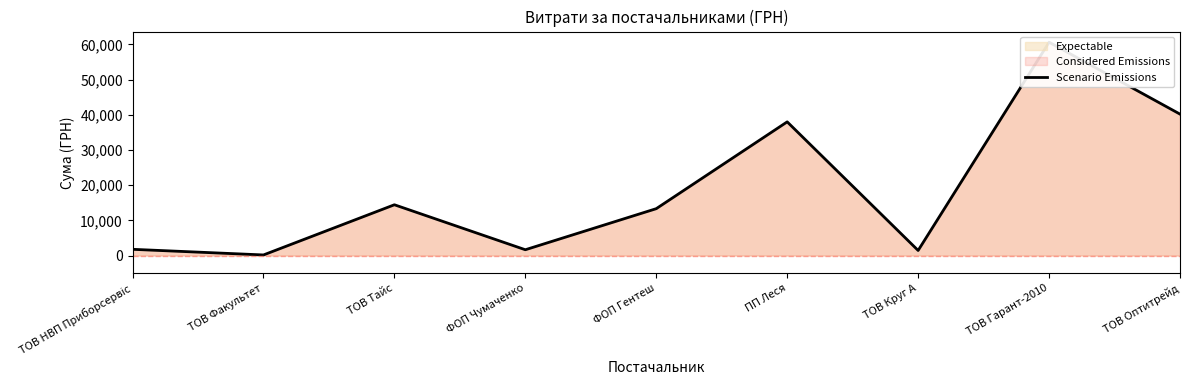

Which has a higher value, ТОВ Факультет or ФОП Гентеш?

ФОП Гентеш